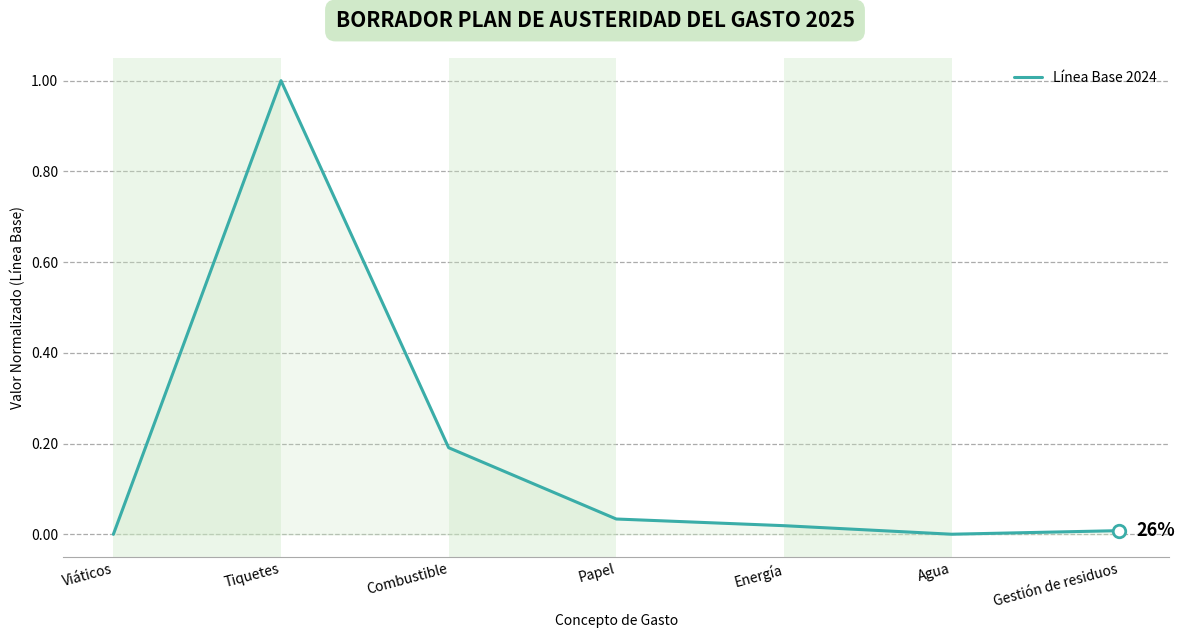

Does the chart have visible grid lines?

Yes